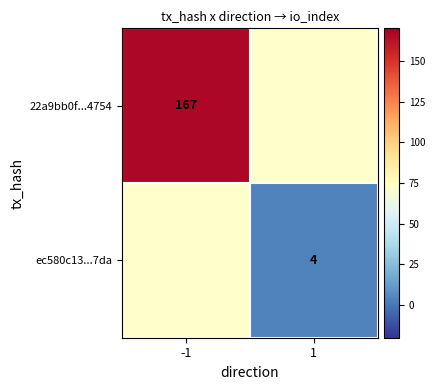

Is it true that 22a9bb0f...4754 equals 85 at -1?

False